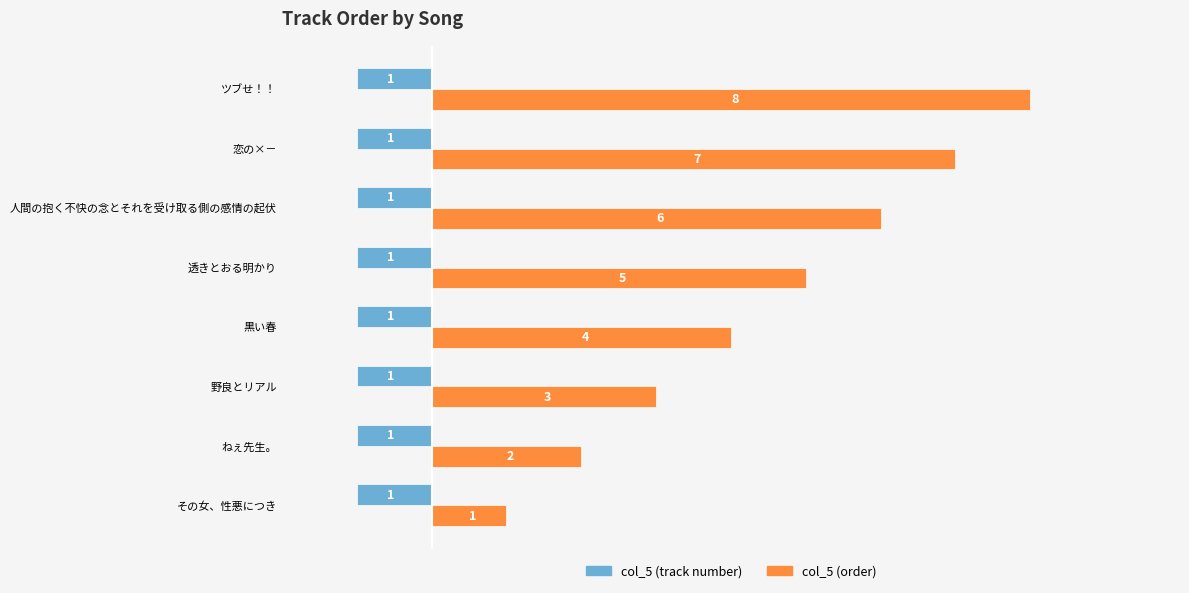

What is the total value across all series at 恋の×－?

6